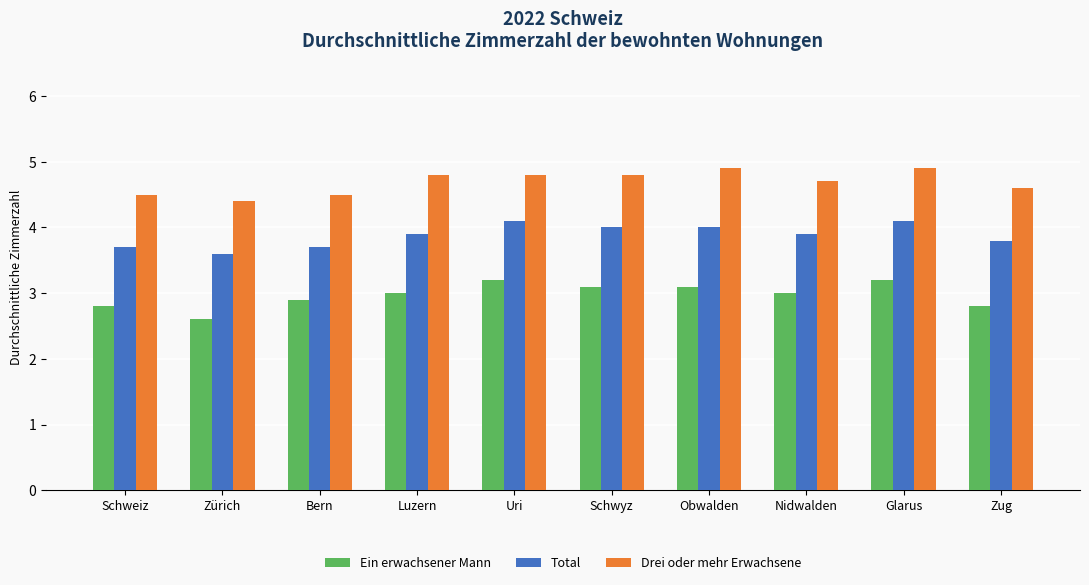

What is the sum of the Ein erwachsener Mann values at Uri and Zug?

6.0